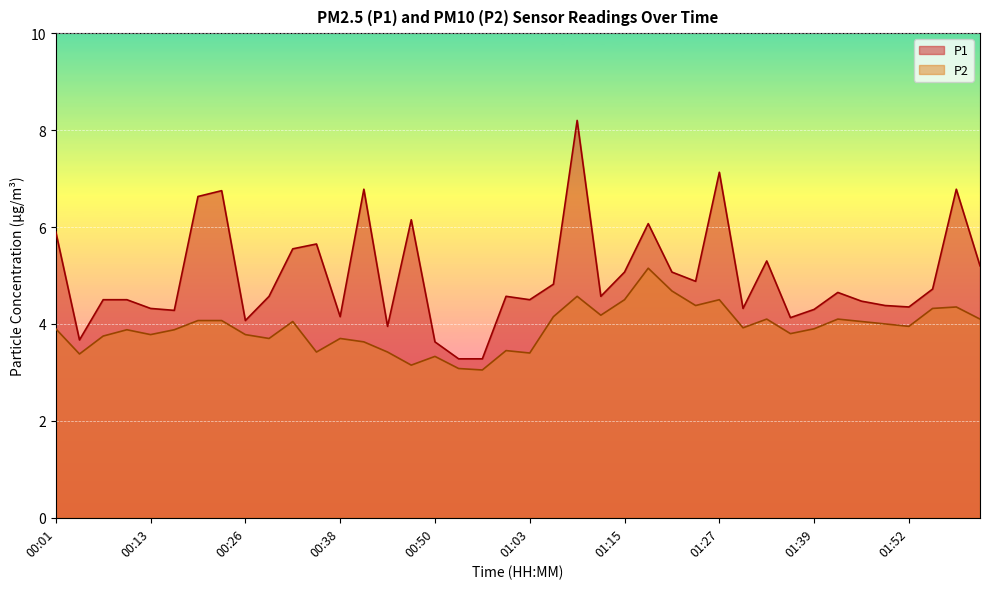

List the labels in order of P2 value, largest first.

01:18, 01:21, 01:09, 01:15, 01:27, 01:24, 01:58, 01:55, 01:12, 01:06, 01:33, 01:42, 02:01, 00:19, 00:23, 00:32, 01:45, 01:49, 01:52, 01:30, 00:01, 01:39, 00:10, 00:16, 01:36, 00:13, 00:26, 00:07, 00:29, 00:38, 00:41, 00:59, 00:35, 00:44, 01:03, 00:04, 00:50, 00:47, 00:53, 00:56